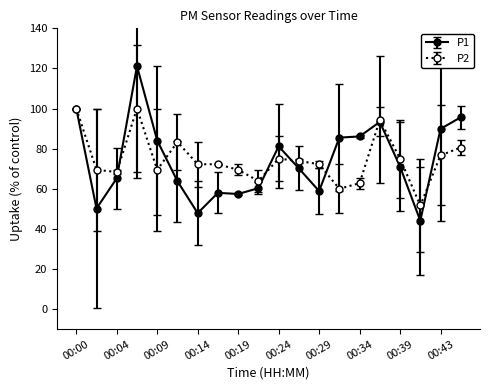

List the series in order of their peak value, lowest first.

P2, P1